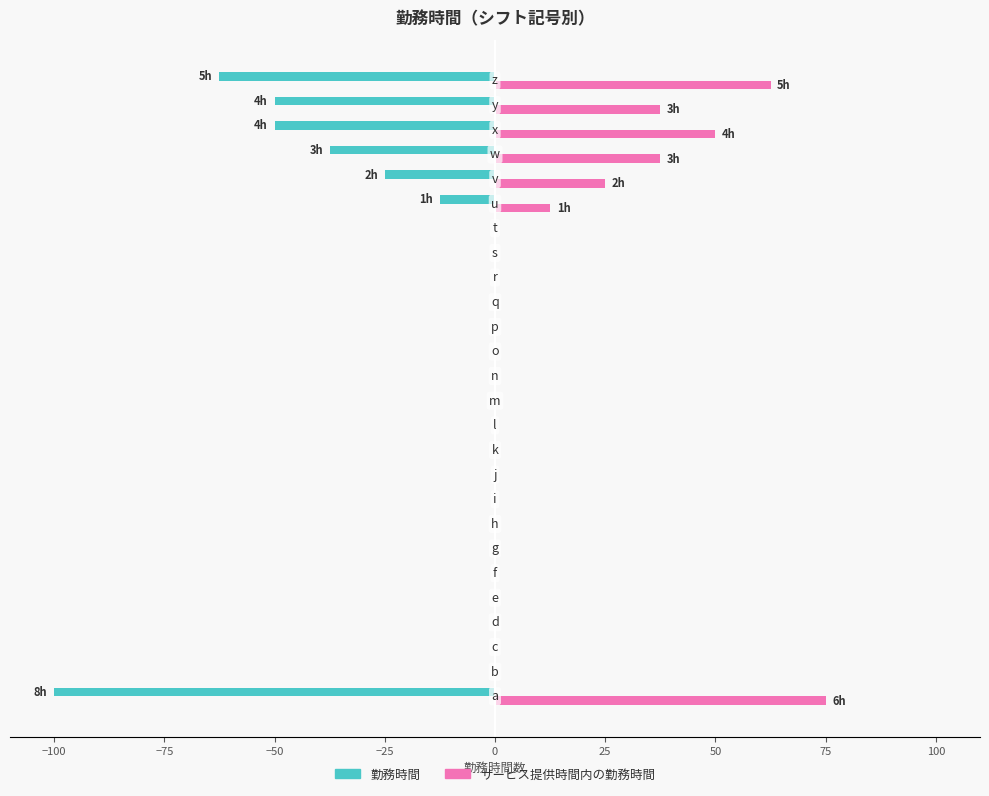

Which series has the largest total across all categories?

サービス提供時間内の勤務時間